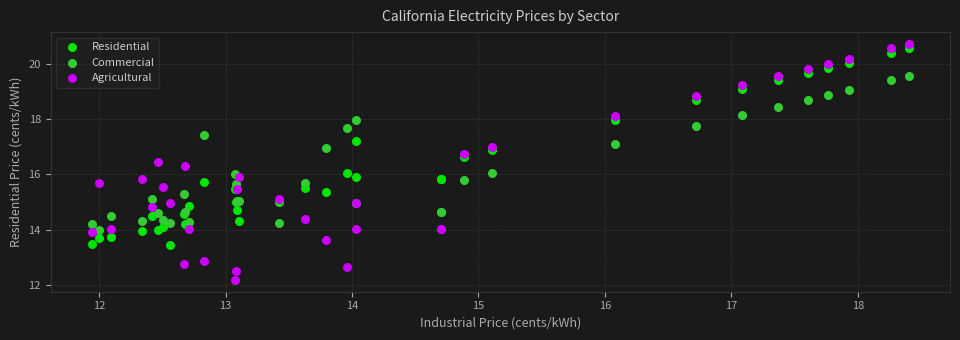

Which series reaches the maximum Y coordinate?

Agricultural